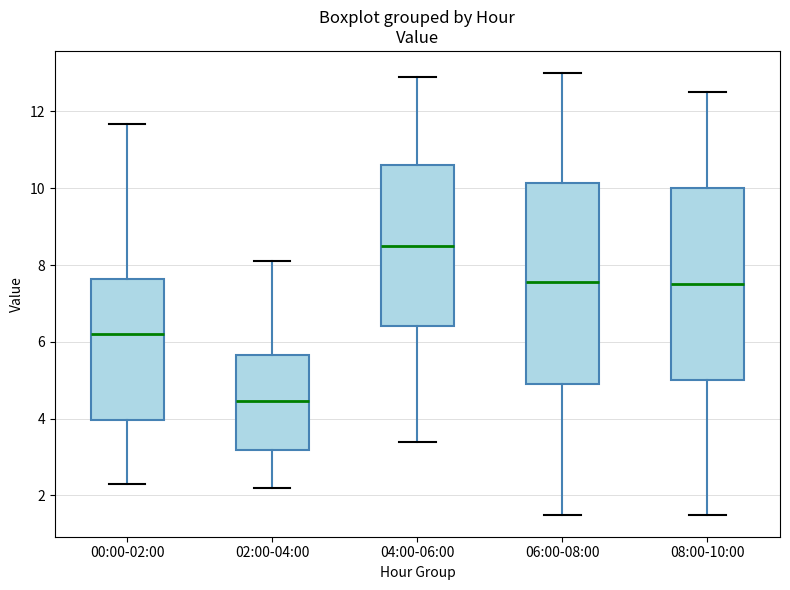

Which box has the lowest median line?

02:00-04:00